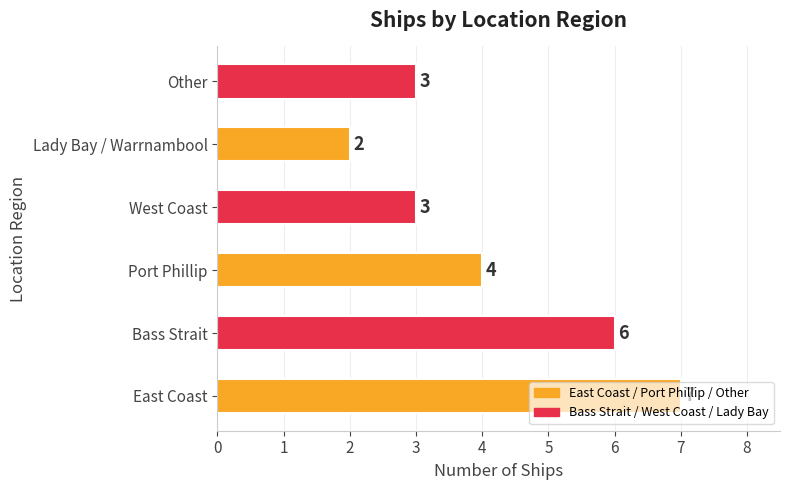

True or false: the data shows 7 at East Coast.

True